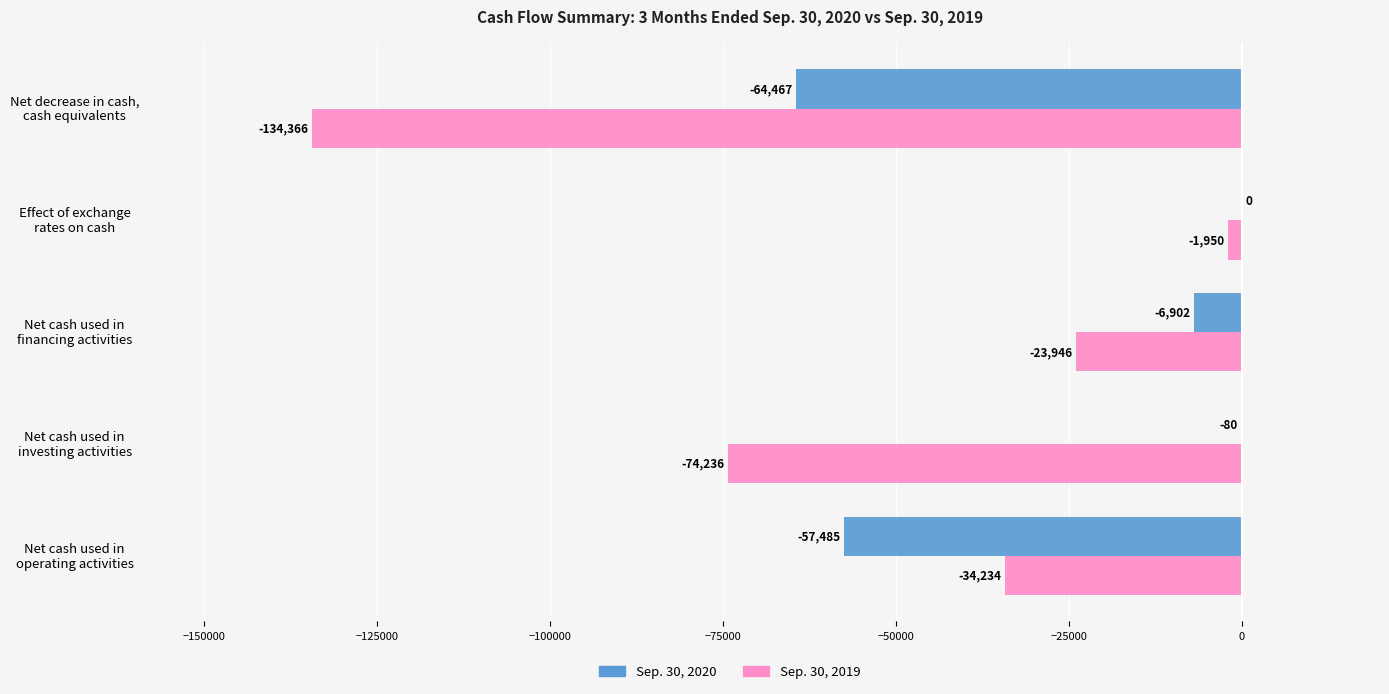

Which series has the largest total across all categories?

Sep. 30, 2020